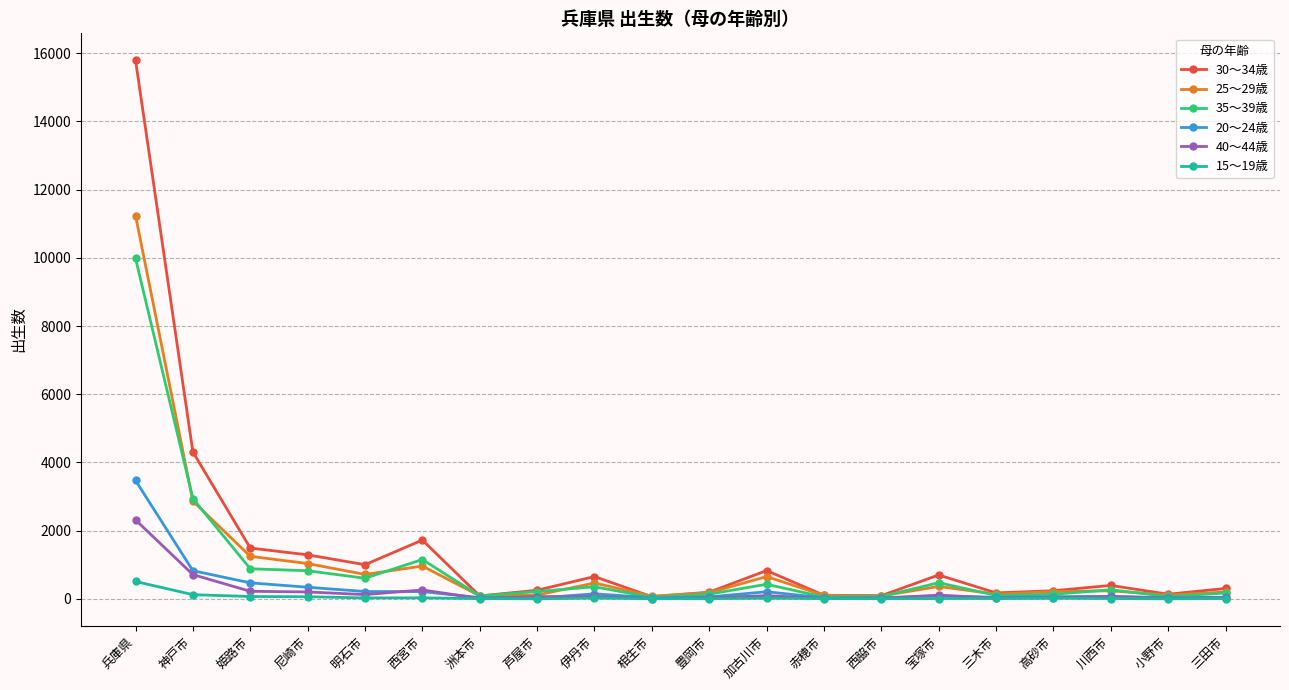

Count the number of categories in the chart.

20